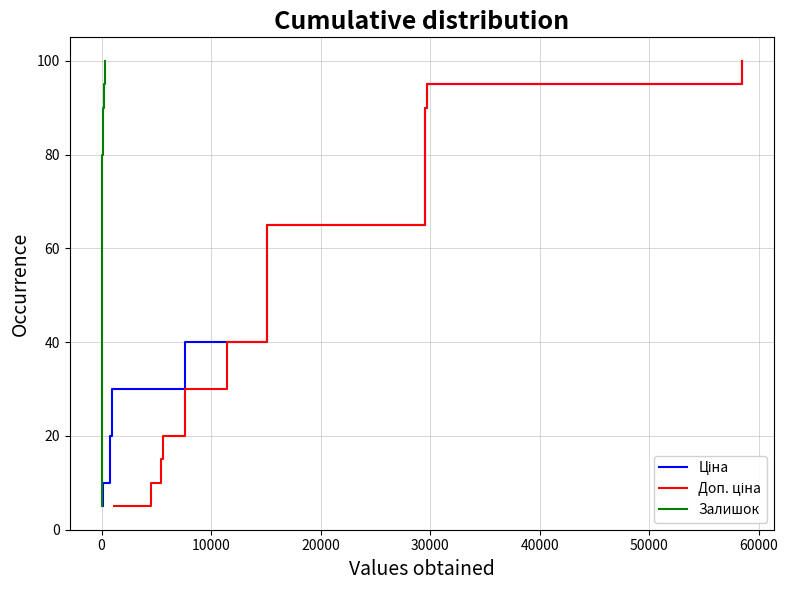

True or false: Ціна and Залишок cross at least once.

False